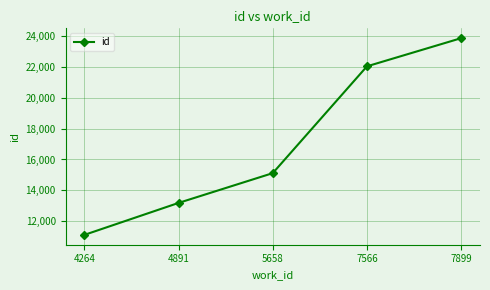

What is the difference between the second highest and second lowest values?

8872